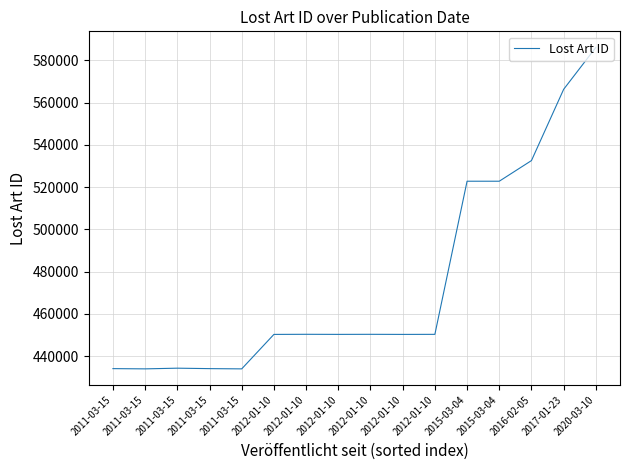

True or false: the data has more than 2 interior local peaks.

True